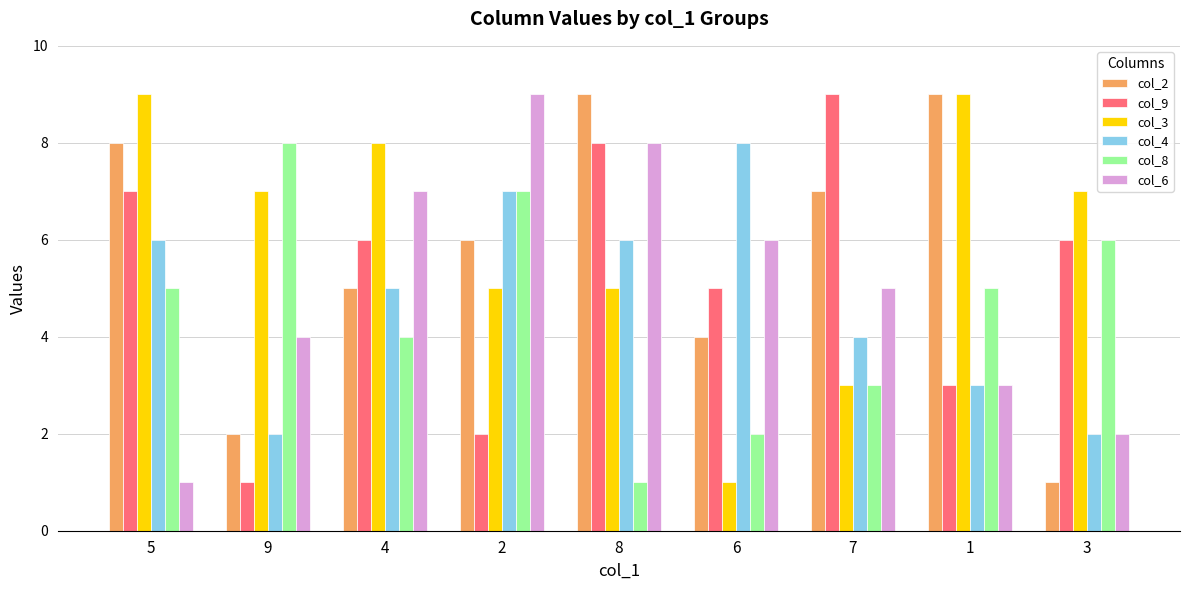

At how many categories does at least one series exceed 6?

9